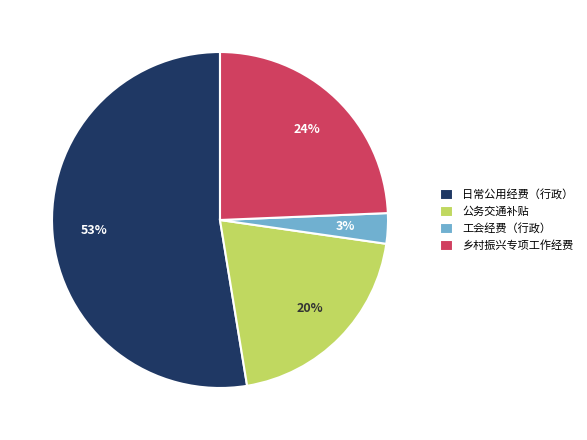

What is the smallest slice in the pie chart?

工会经费（行政）